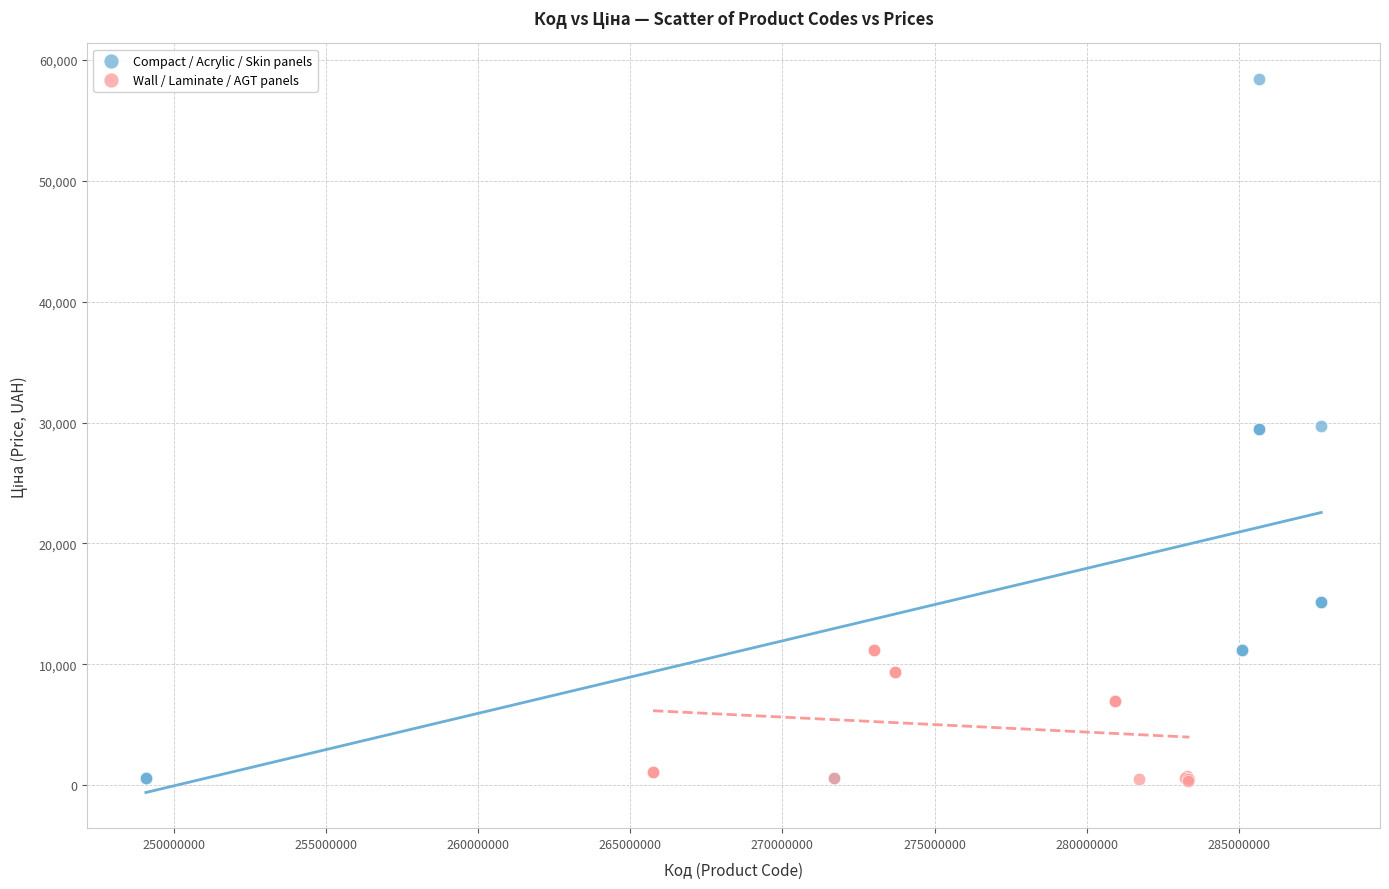

What are all the series names shown in the legend?

Compact / Acrylic / Skin panels, Wall / Laminate / AGT panels